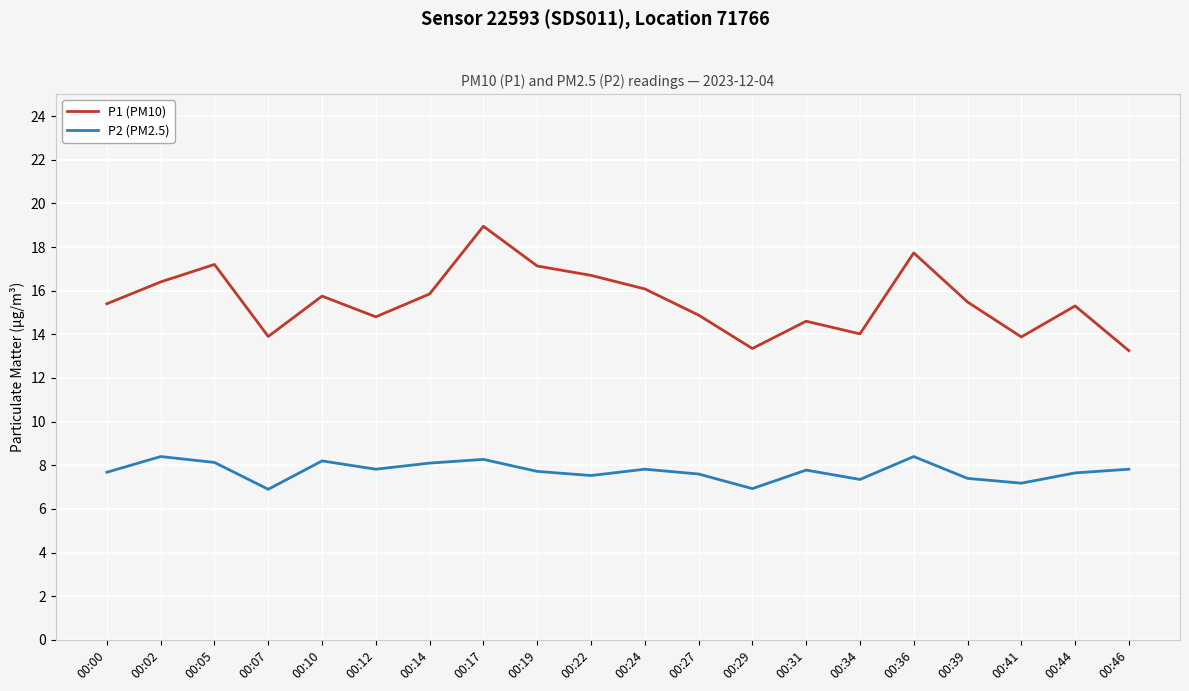

True or false: P2 (PM2.5) and P1 (PM10) intersect in this chart.

False